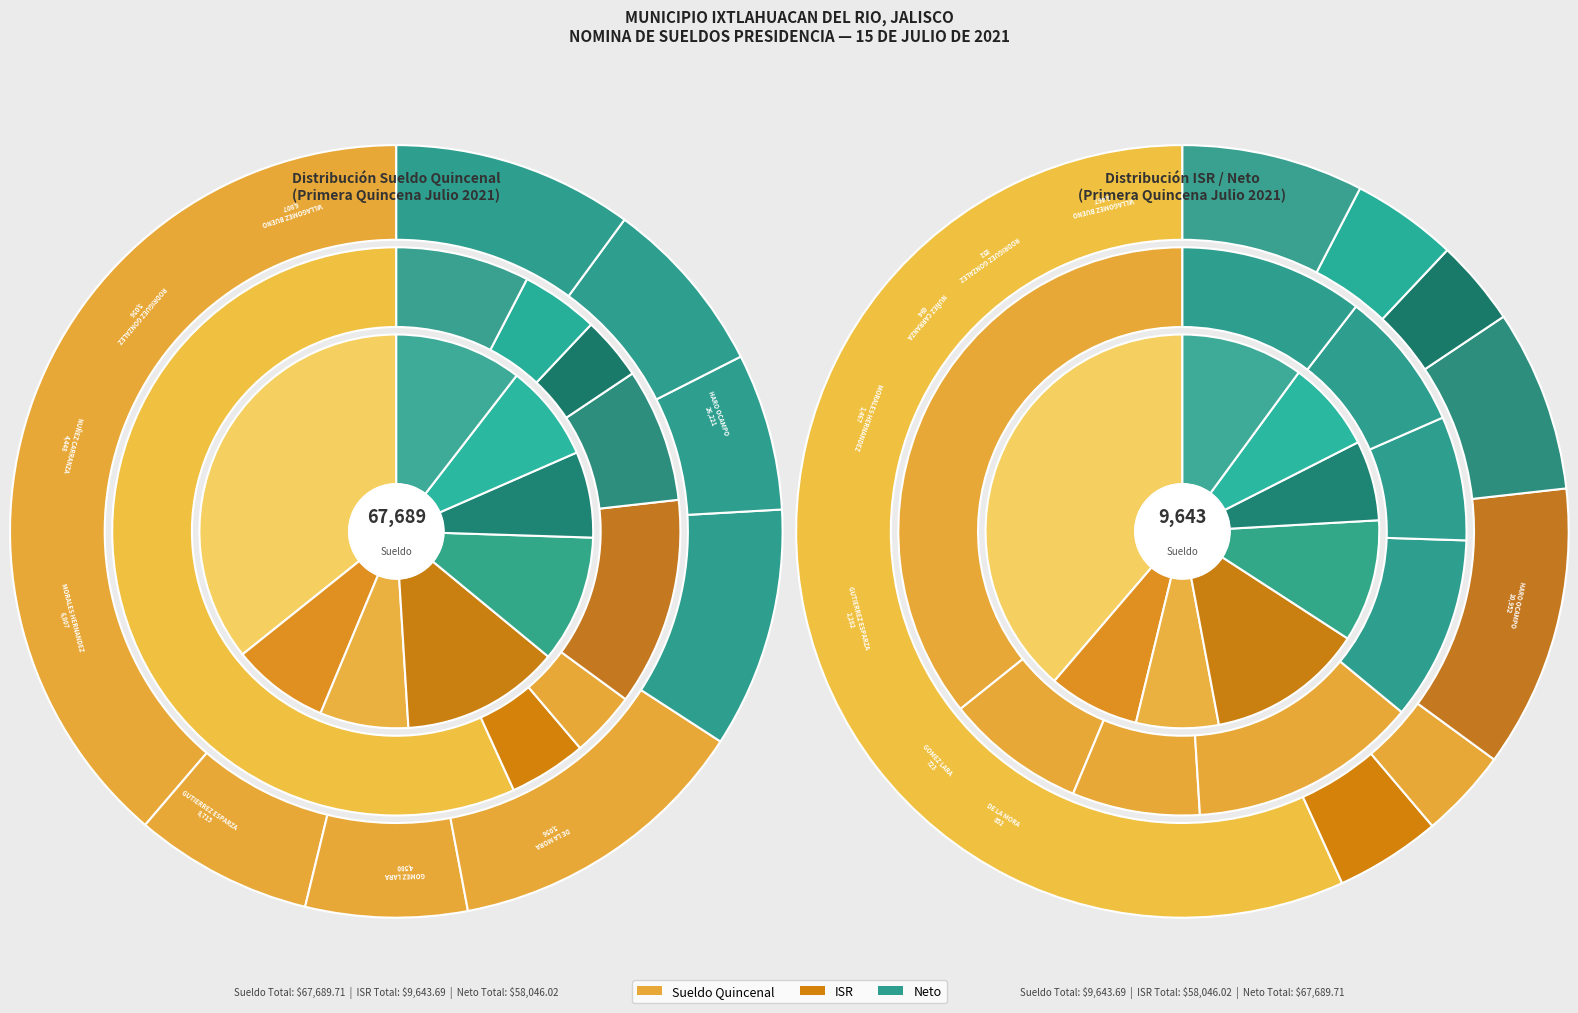

Is it true that HARO OCAMPO LIC. PEDRO is 57% of the pie?

True